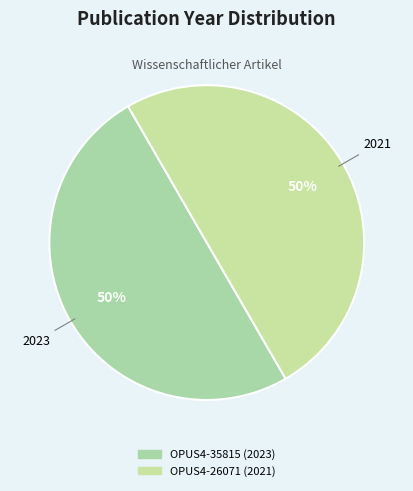

To the nearest percent, what is the combined percentage of OPUS4-26071 (2021) and OPUS4-35815 (2023)?

100%